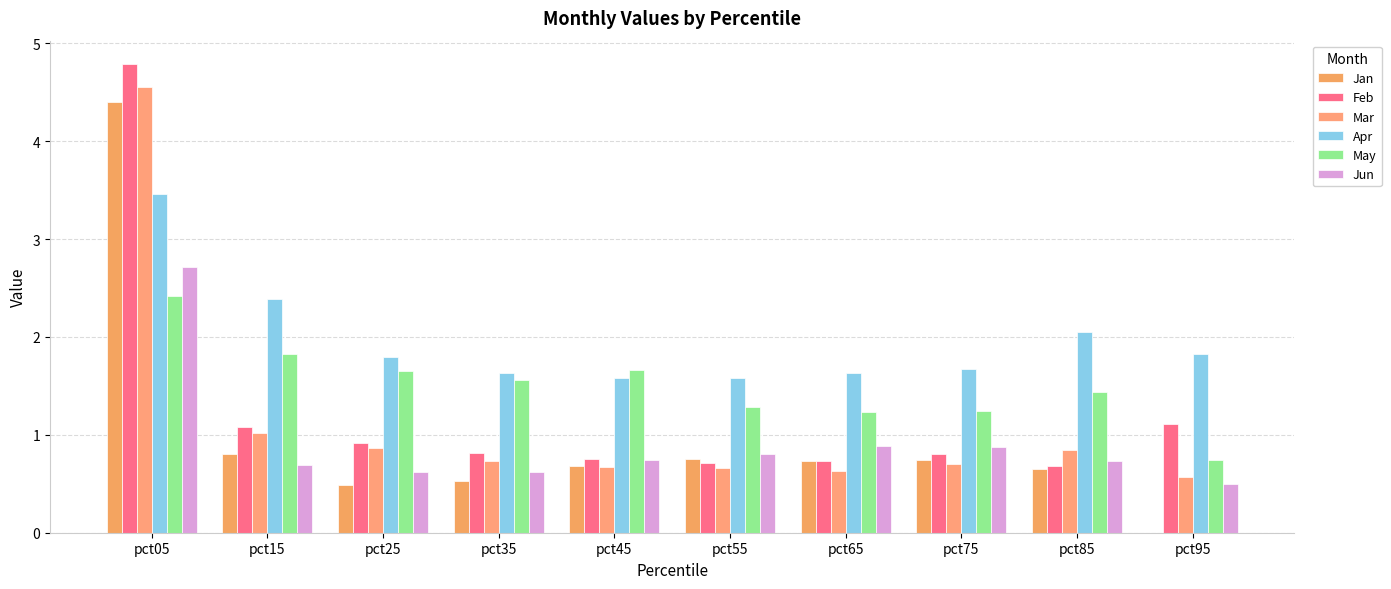

How many groups of bars are there?

10